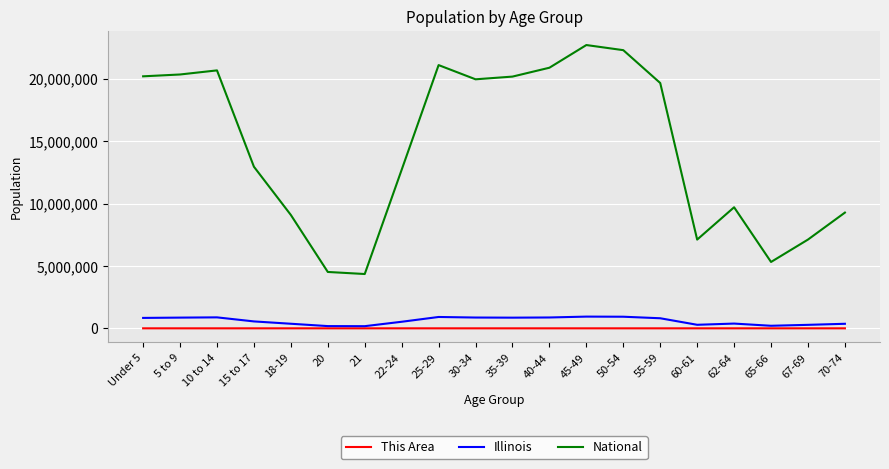

What are all the series names shown in the legend?

This Area, Illinois, National